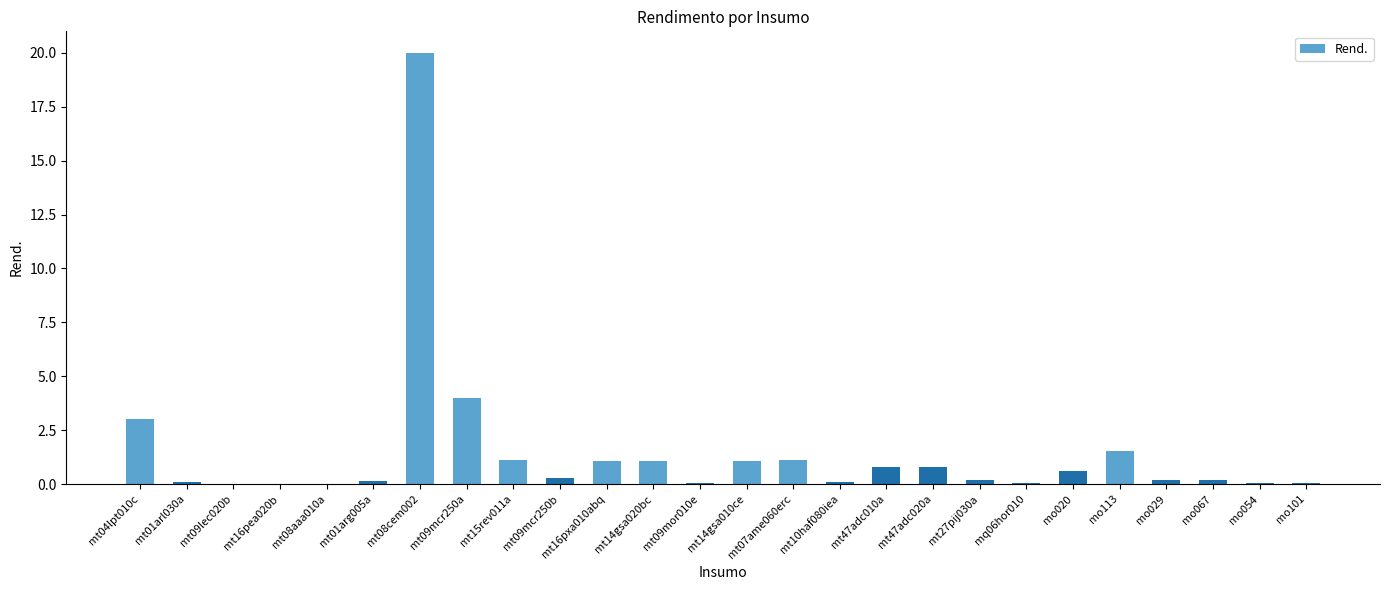

What is the maximum value shown in the chart?

20.0